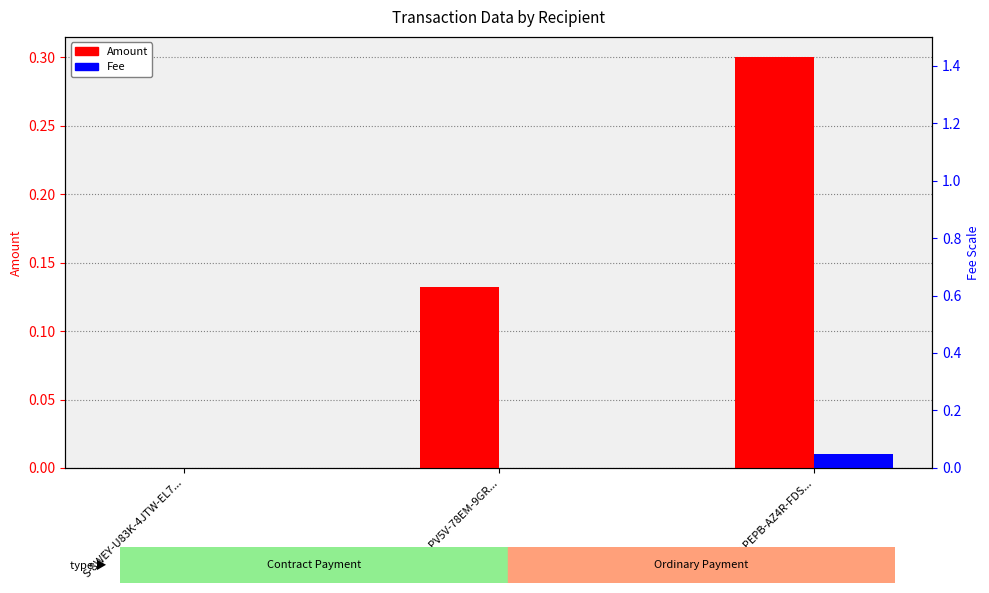

What is the average value of the Amount series?

0.1